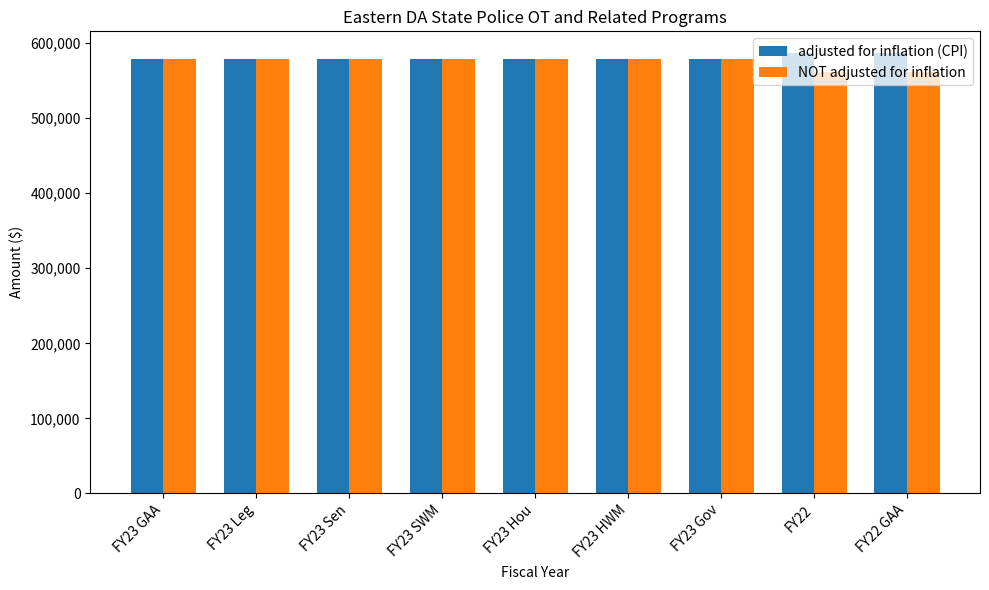

Which series has the largest total across all categories?

adjusted for inflation (CPI)